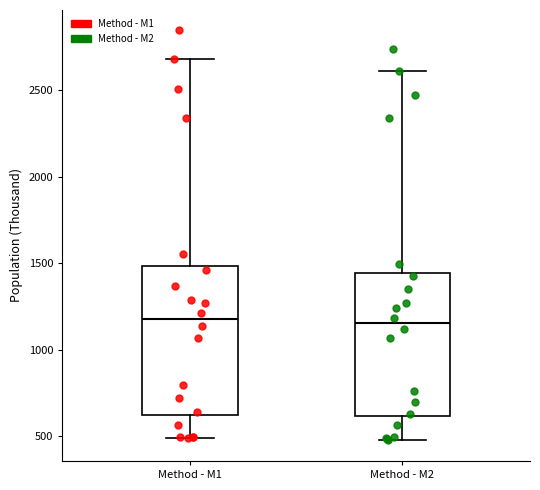

Reading left to right, read every box against the y-axis: the position of its median line, the range the box covers, and the ends of its whiskers. The values are not printed on the chart, so give them approximately, as read against the axis.

Method - M1: median 1200, box 600 to 1500, whiskers 500 to 2700
Method - M2: median 1150, box 600 to 1450, whiskers 500 to 2600